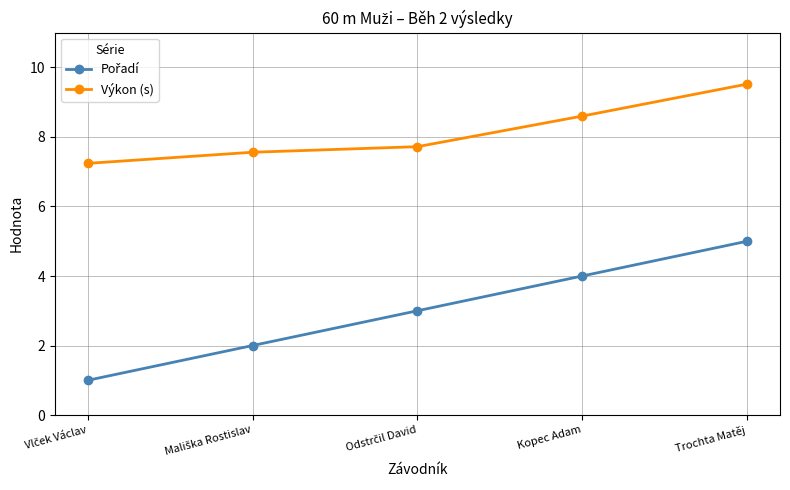

At how many categories does at least one series exceed 5?

5